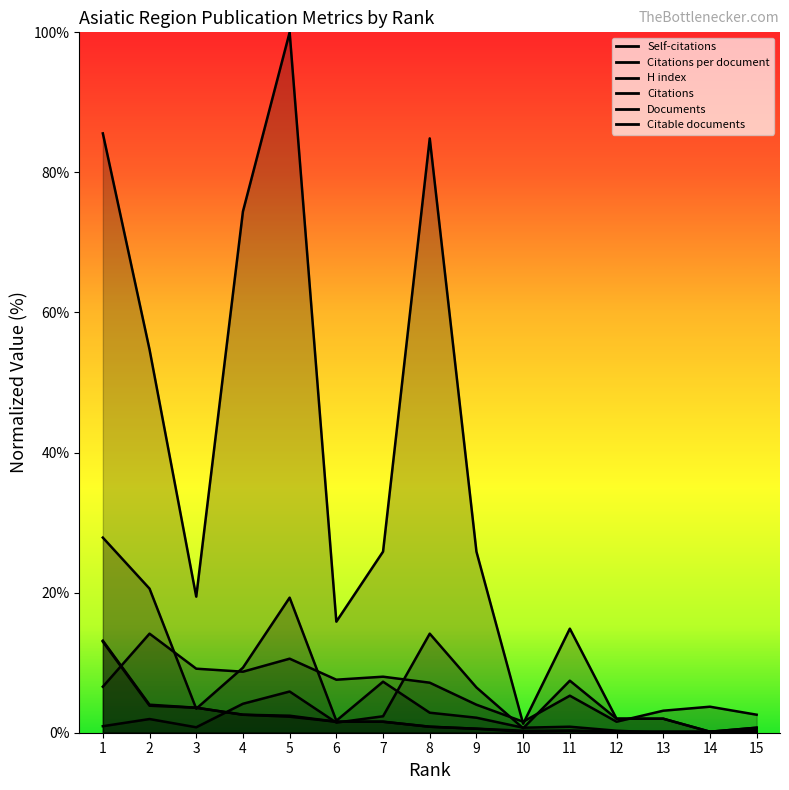

Which series ends up on top after the final intersection of Citations per document and Citable documents?

Citations per document